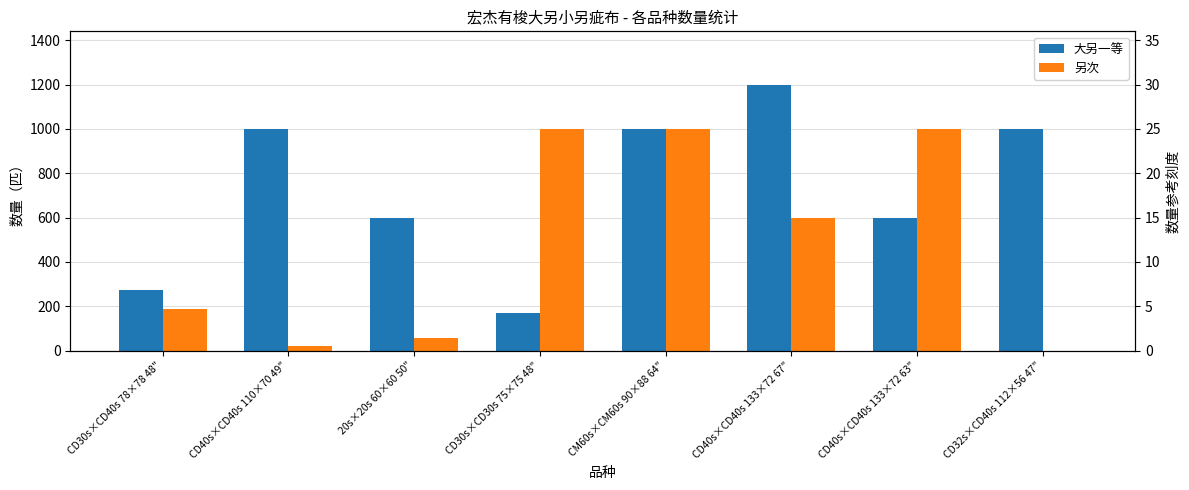

At which category is the sum across all series the highest?

CM60s×CM60s 90×88 64"